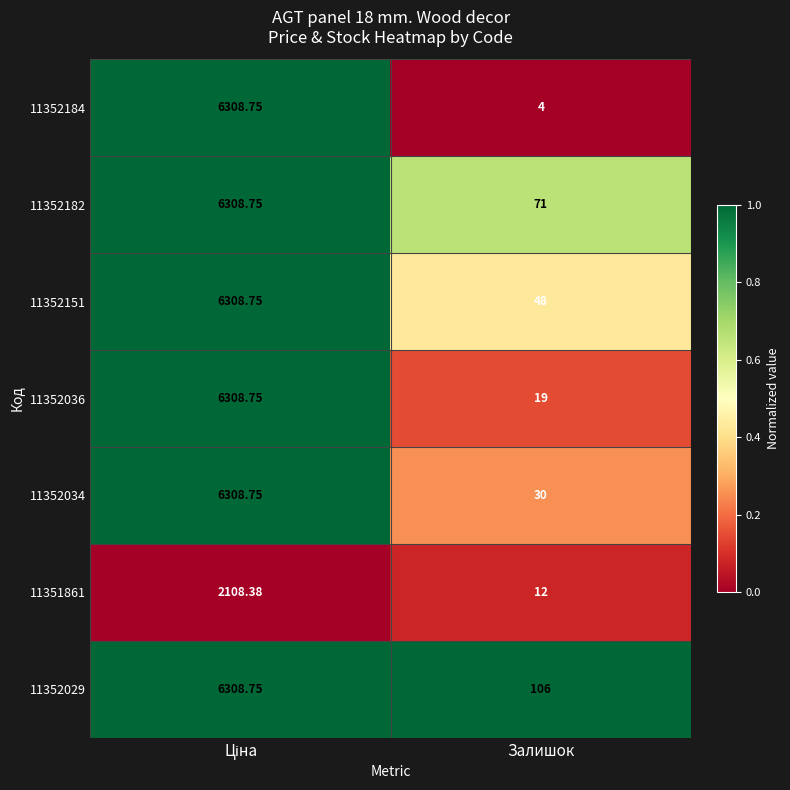

Where is 11352151 nearest to the value 3178?

Залишок